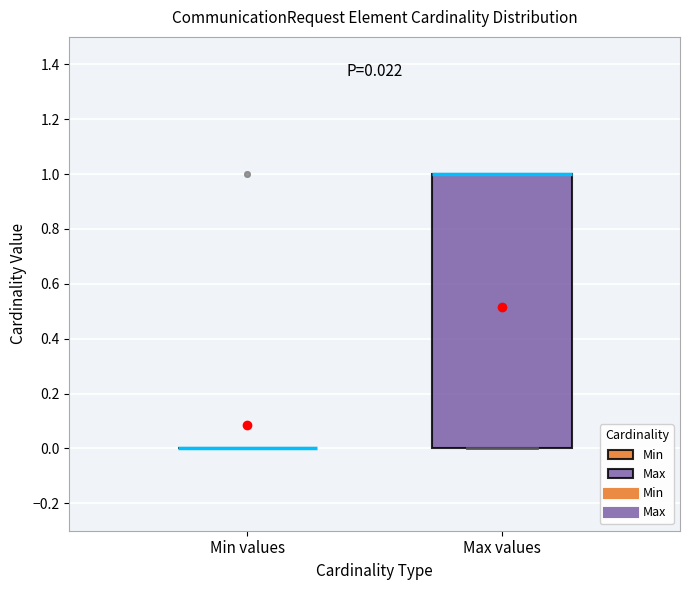

Which box is the tallest, from its lower edge to its upper edge?

Max values